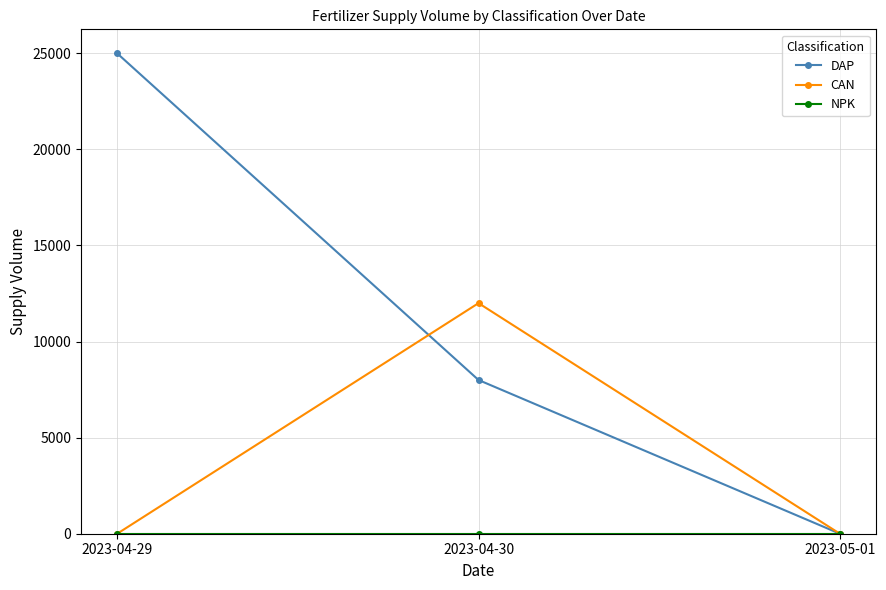

At how many categories does at least one series exceed 21502?

1